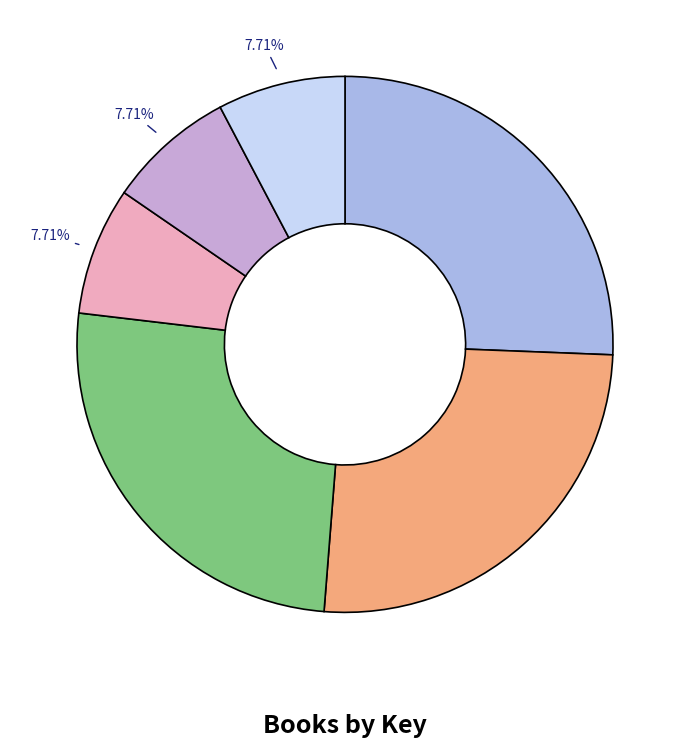

To the nearest percent, what is the average slice percentage?

17%